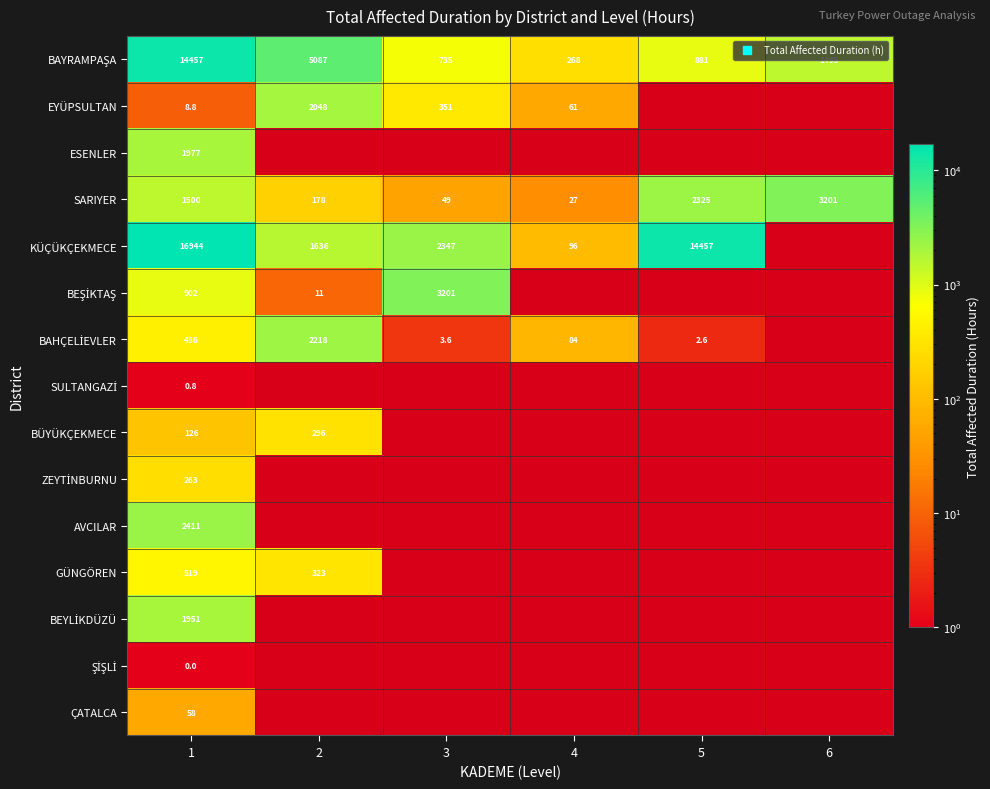

What is the difference between the SARIYER values at 6 and 5?

876.0